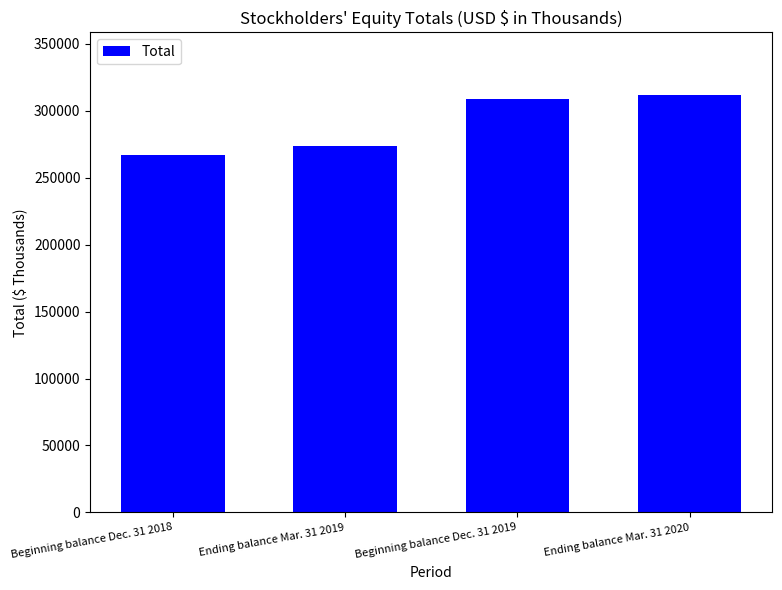

Approximately how many times larger is the value at Ending balance Mar. 31 2020 compared to Beginning balance Dec. 31 2018?

1.2